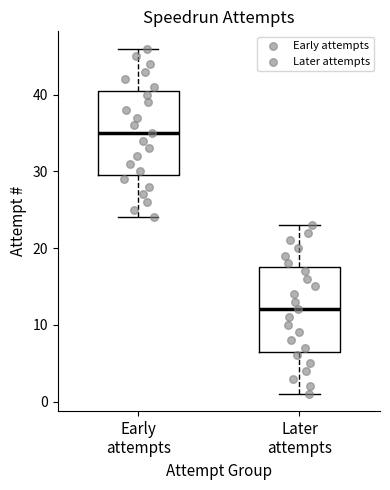

Which box has the highest median line?

Early attempts